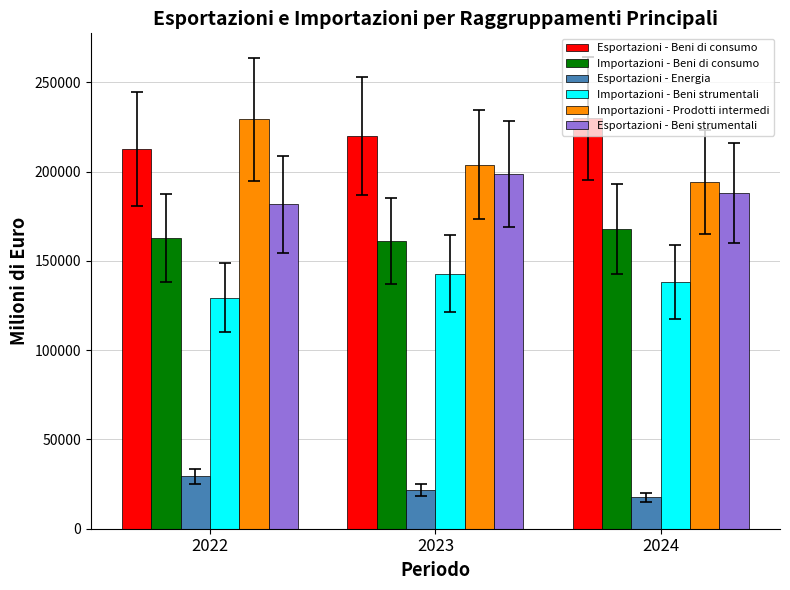

What is the greatest value displayed?

229822